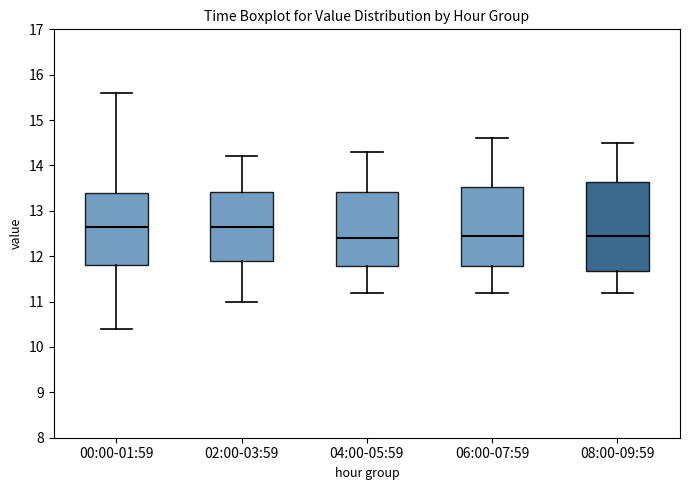

Reading left to right, transcribe this box plot: for each box, give where its median line is, the range the box spans, and where its two whiskers end, as read against the y-axis. The values are not printed on the chart, so give them approximately, as read against the axis.

00:00-01:59: median 12.7, box 11.8 to 13.4, whiskers 10.4 to 15.6
02:00-03:59: median 12.7, box 11.9 to 13.4, whiskers 11.0 to 14.2
04:00-05:59: median 12.4, box 11.8 to 13.4, whiskers 11.2 to 14.3
06:00-07:59: median 12.5, box 11.8 to 13.5, whiskers 11.2 to 14.6
08:00-09:59: median 12.5, box 11.7 to 13.6, whiskers 11.2 to 14.5